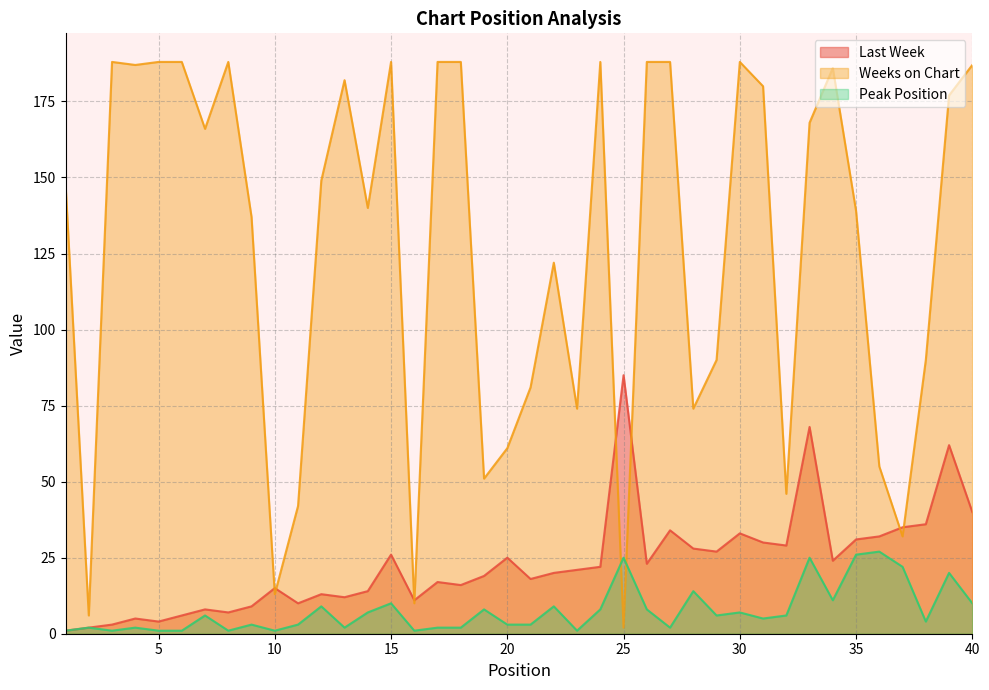

What is the difference between the maximum and second lowest values in the Last Week series?

83